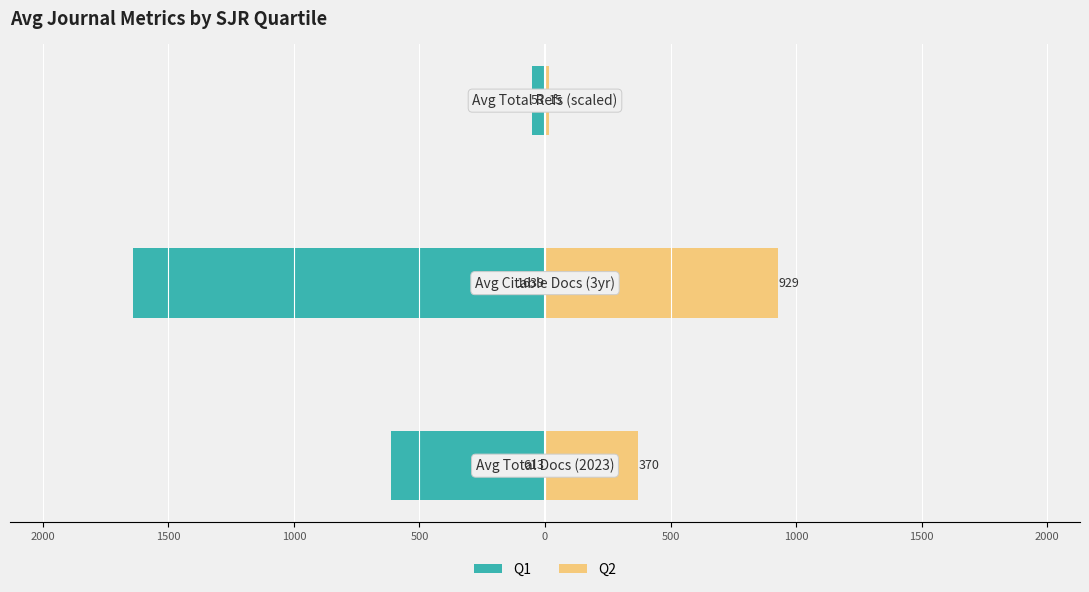

At how many categories does at least one series exceed -1517?

3